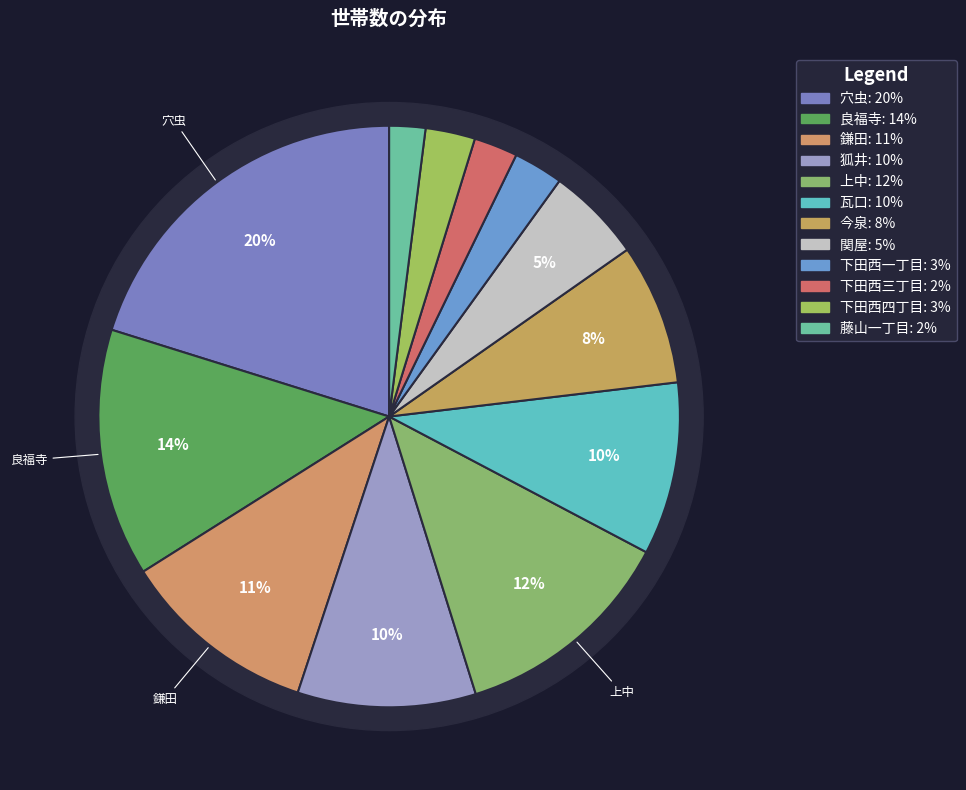

The 下田西四丁目 slice represents 3% of the pie. True or false?

True